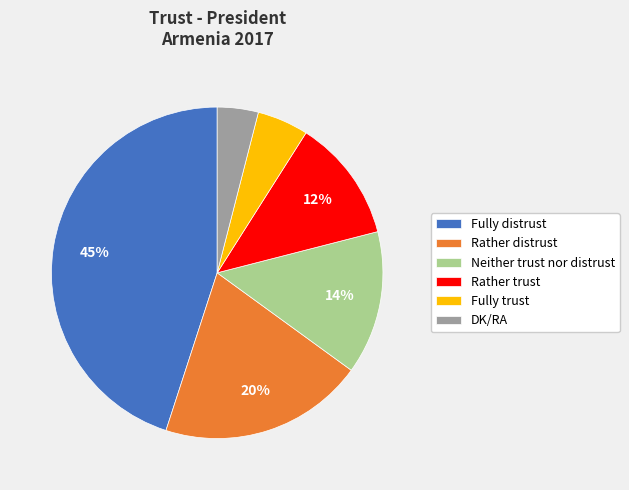

Count the number of slices in the pie.

6